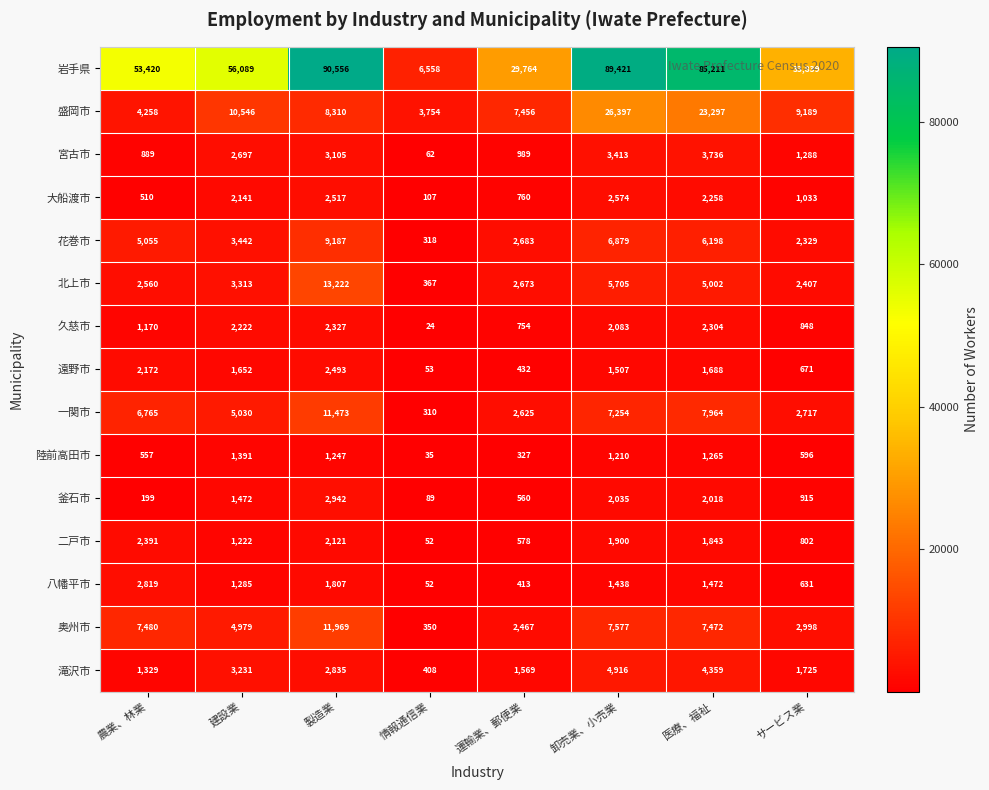

What is the average value of the 宮古市 series?

2022